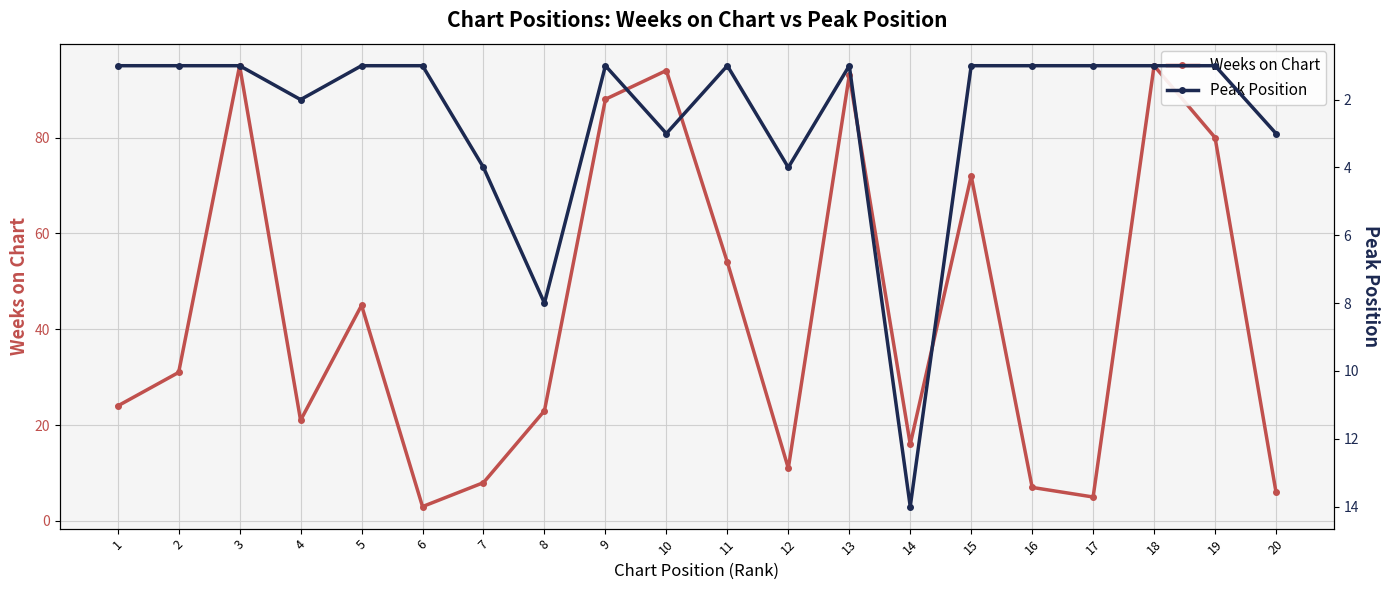

Is the value of Weeks on Chart at 18 greater than the value of Peak Position at 14?

Yes